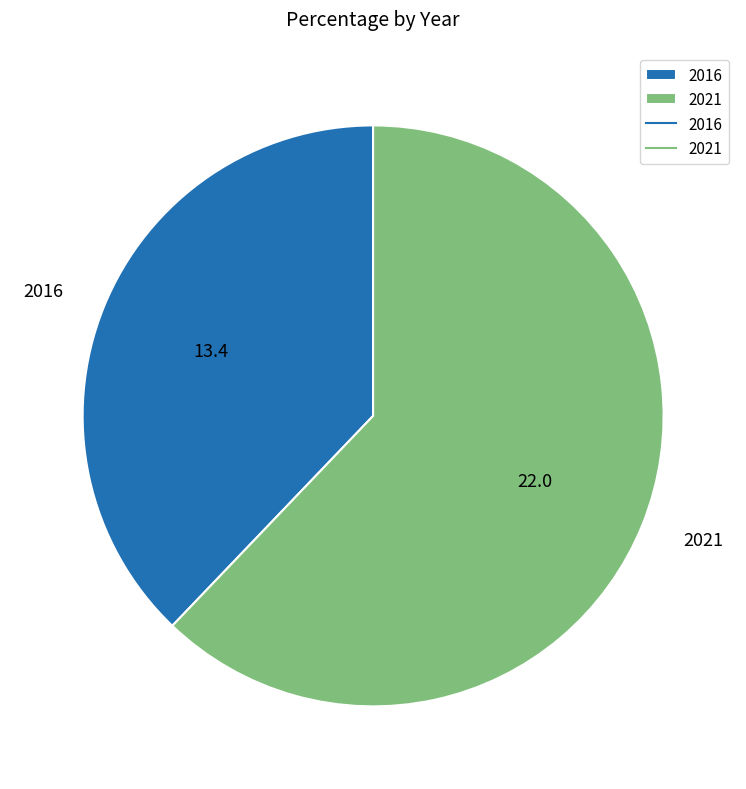

What is the smallest slice in the pie chart?

2016